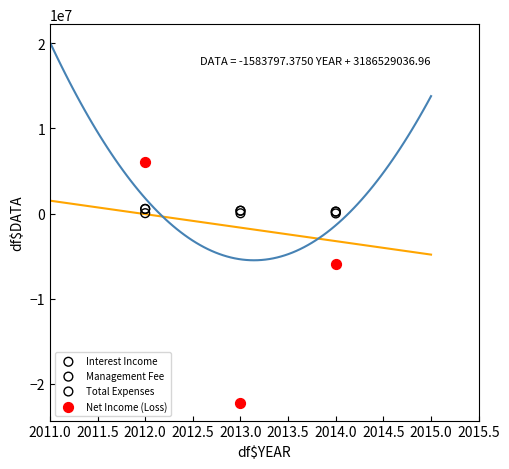

Which series contains the highest Y value?

Net Income (Loss)